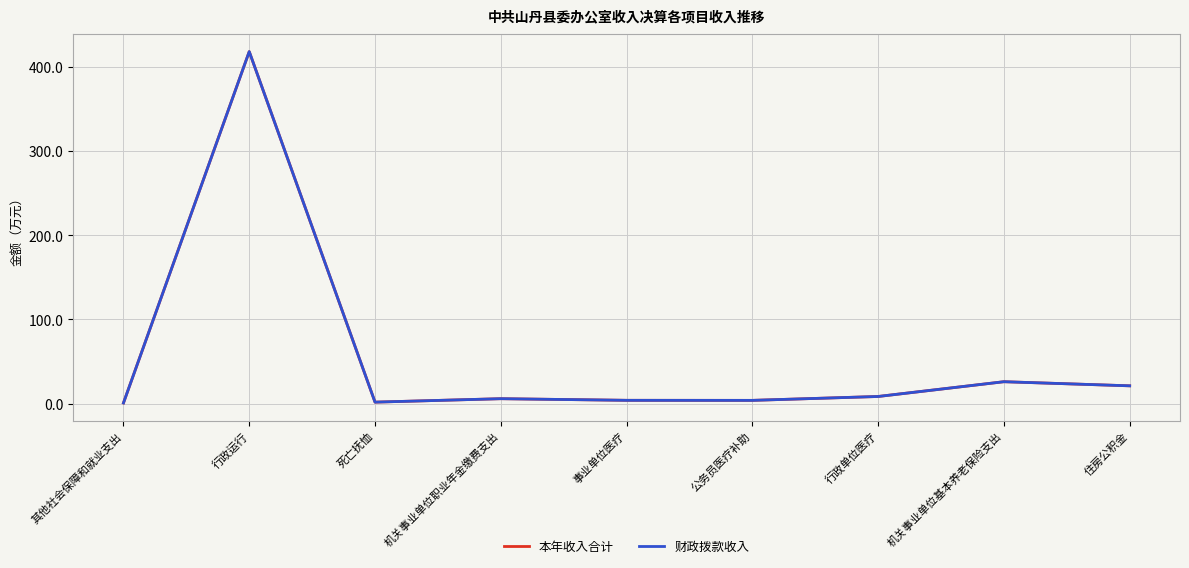

What is the sum of all 财政拨款收入 values?

489.7